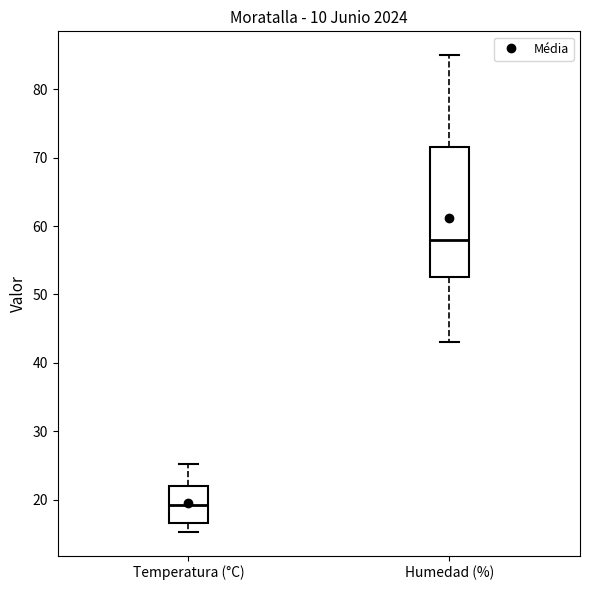

Which box's median line is the highest?

Humedad (%)